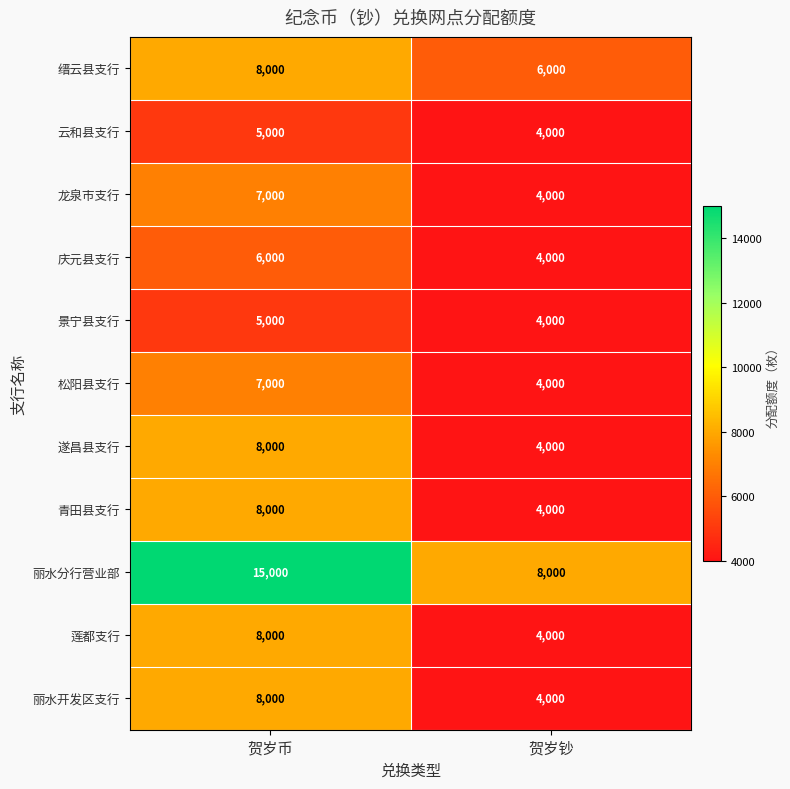

Which category has the highest value across all series?

贺岁币